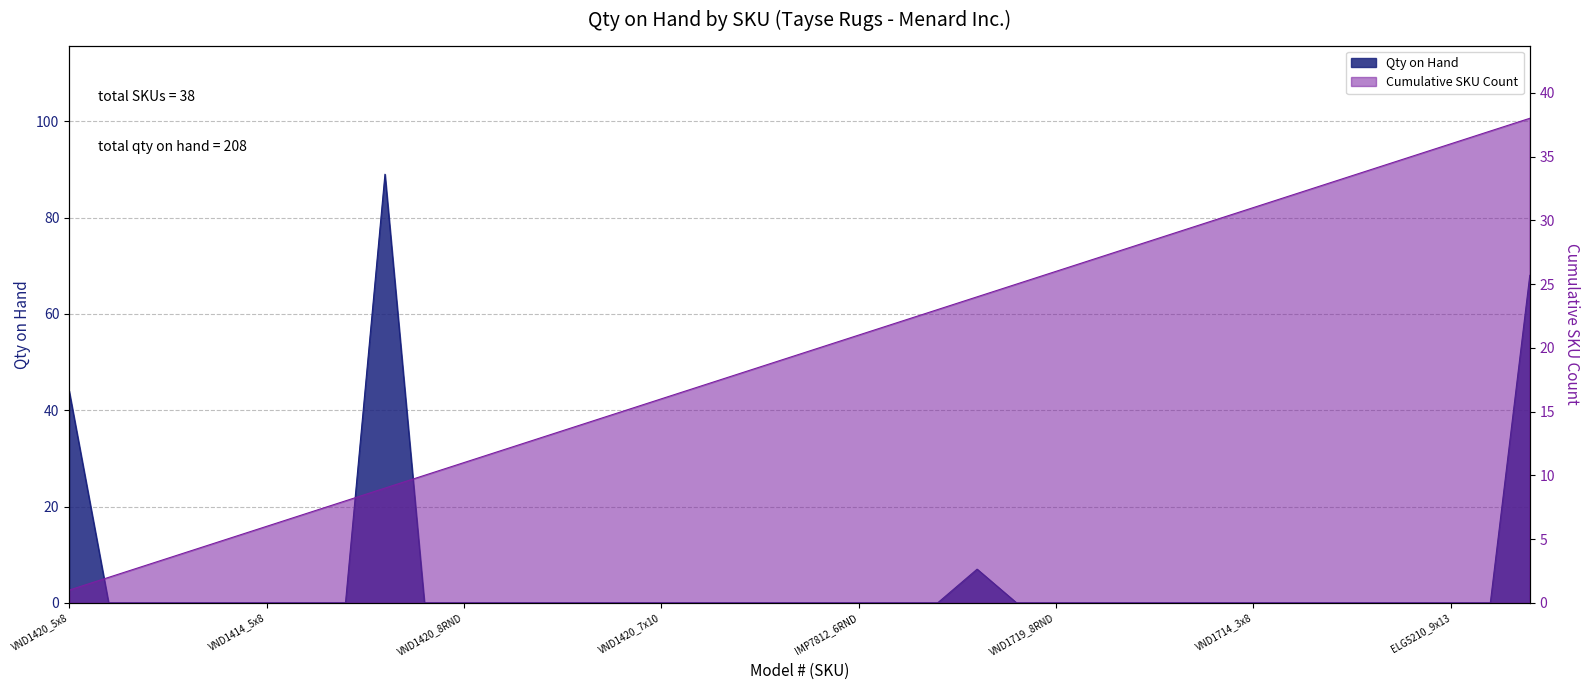

At how many categories does at least one series exceed 27?

13